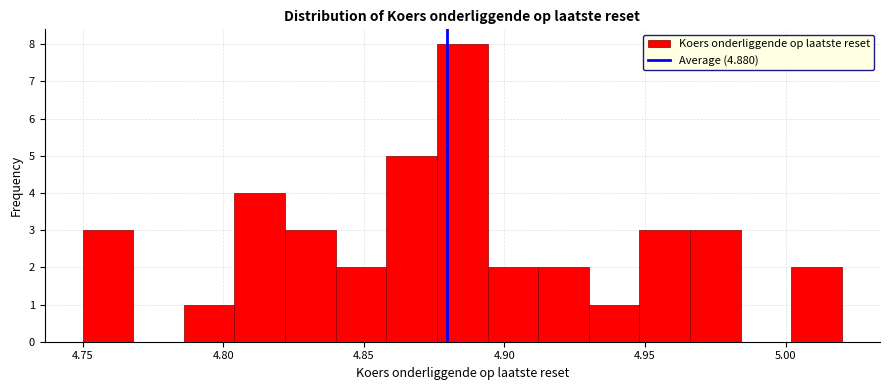

Around what value on the x-axis is the tallest bar? Give the approximate position of its centre, as read against the axis.

4.885